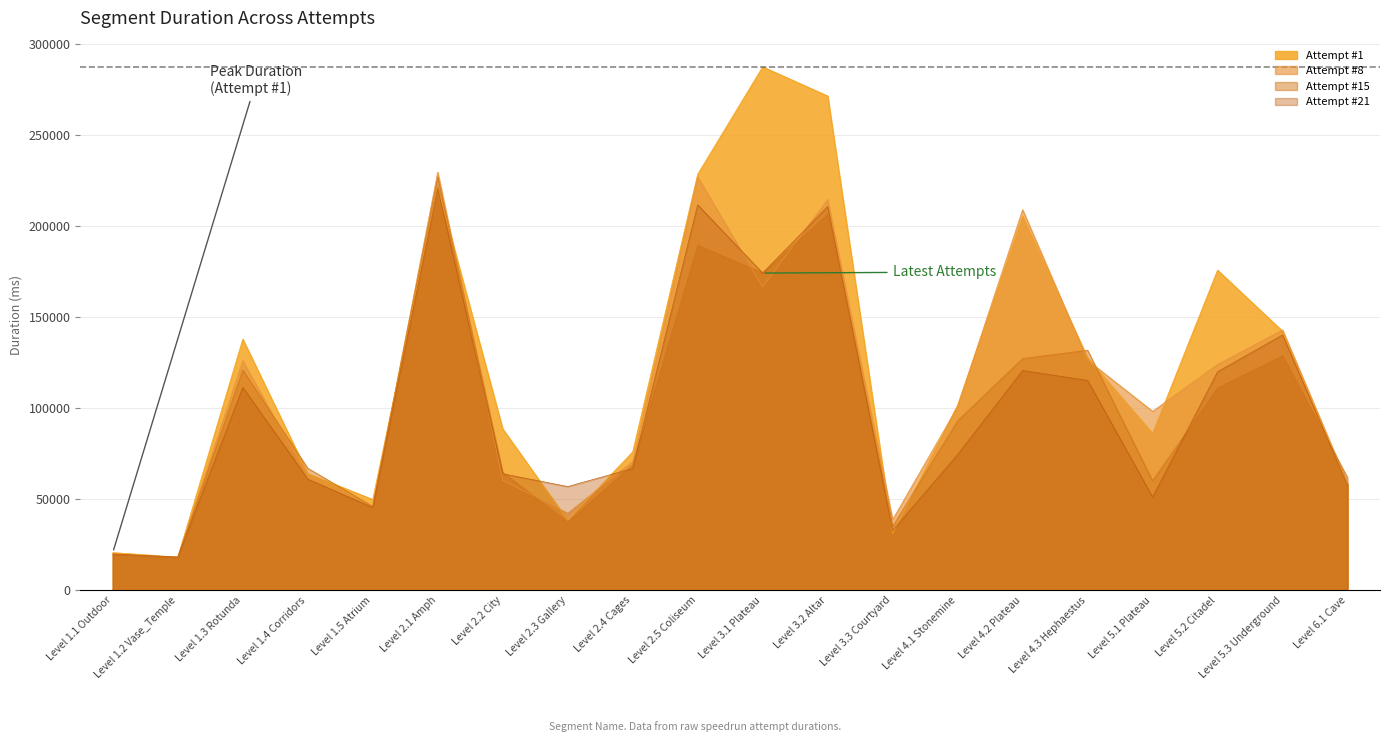

How many intersections are there between Attempt #21 and Attempt #1?

4